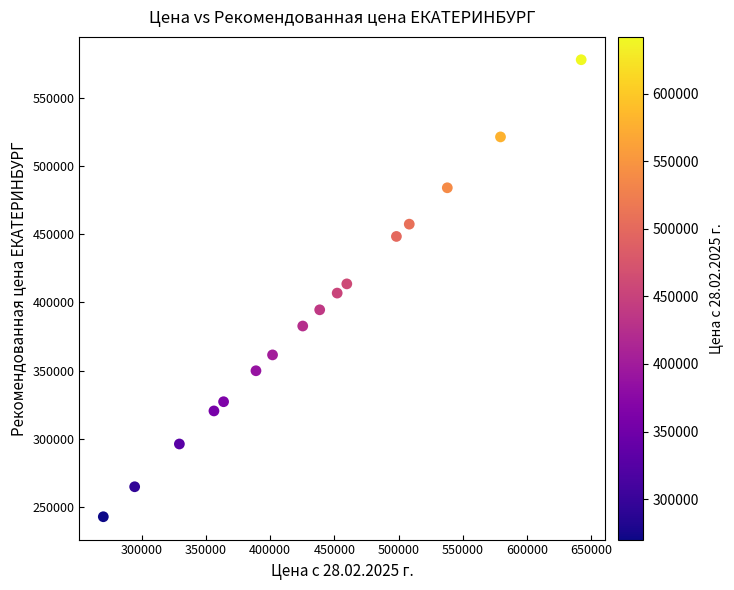

What is the range of Y values (max minus min)?

334710